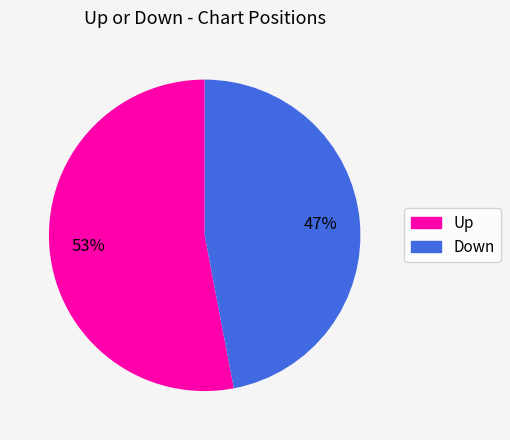

Is there a majority slice in this chart?

Yes